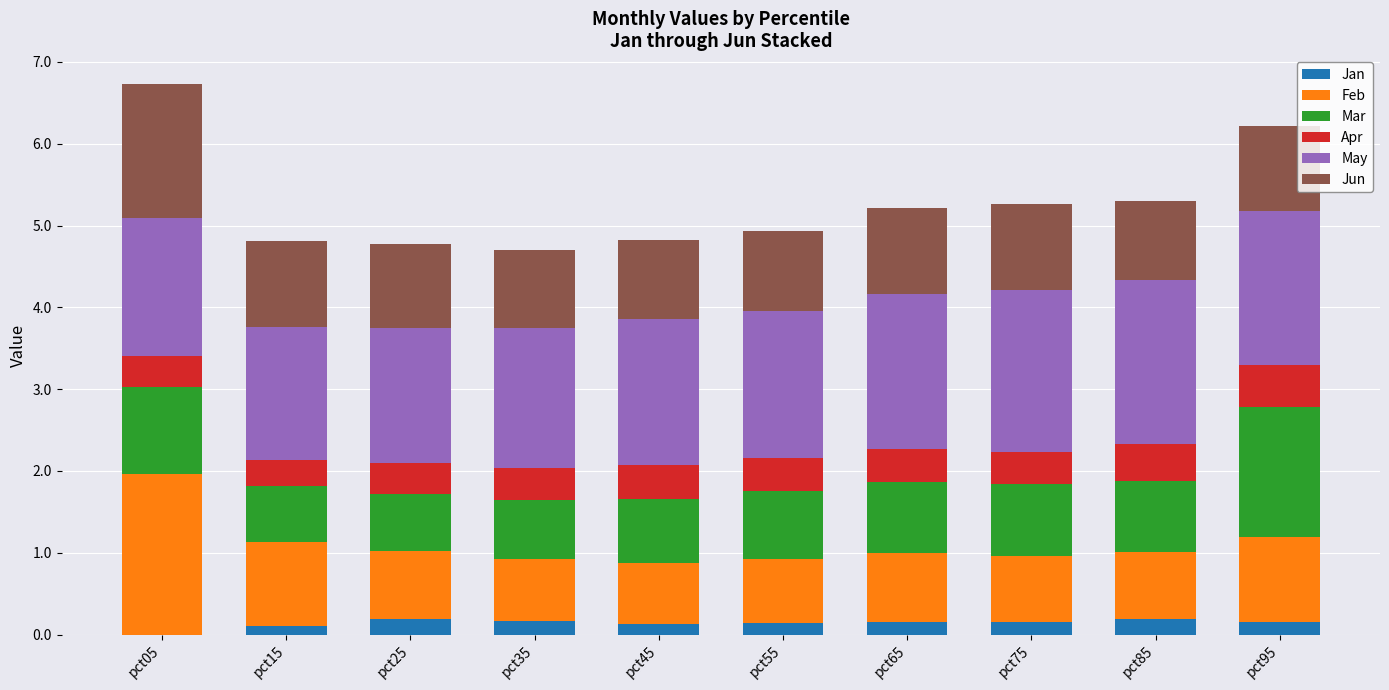

At which label is May closest to 1?

pct15